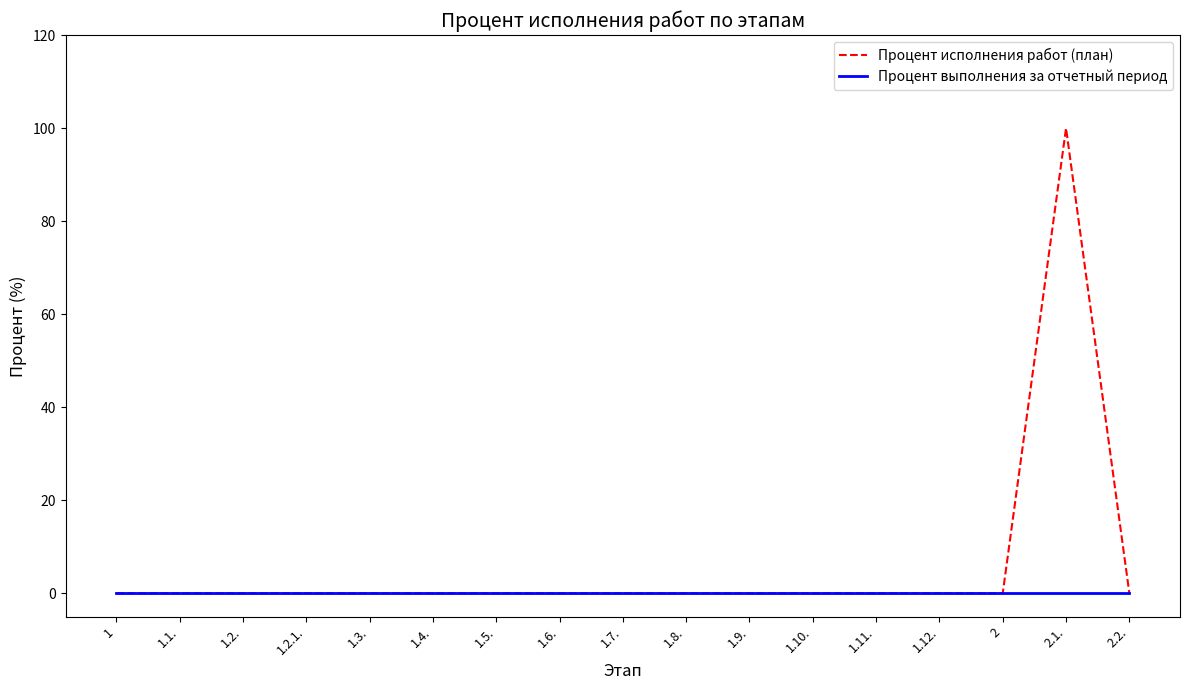

Rank the series by their average value, from lowest to highest.

Процент выполнения за отчетный период, Процент исполнения работ (план)